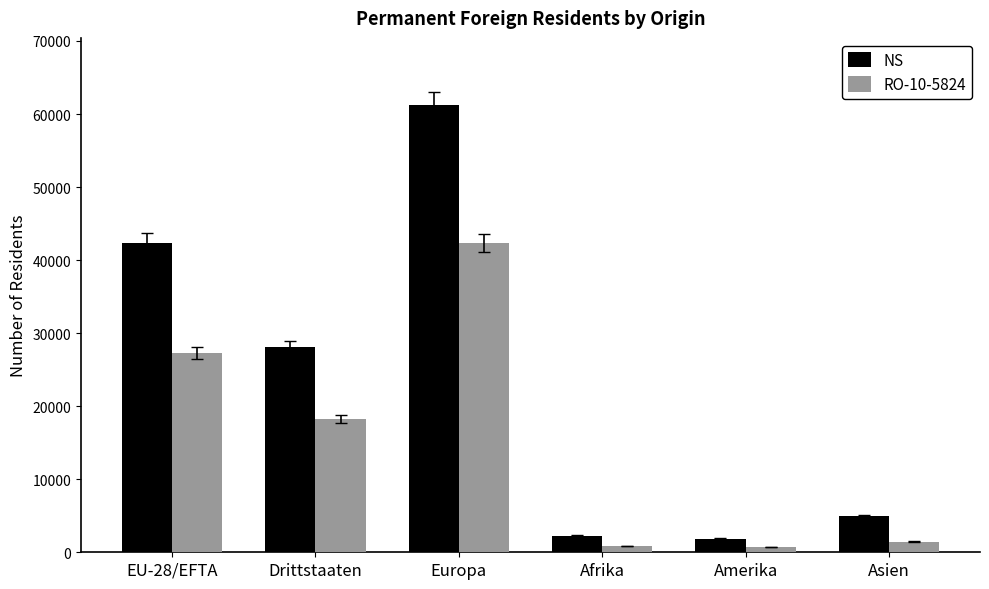

Where does the NS series first go above 28050?

EU-28/EFTA